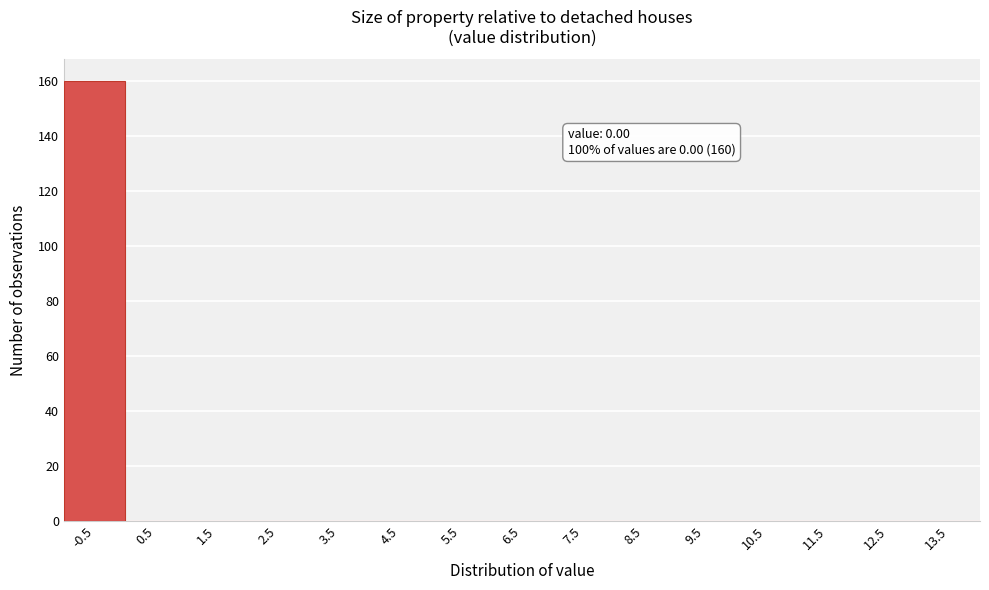

Reading left to right, list all the values displayed in this chart.

-0.5=160	0.5=0	1.5=0	2.5=0	3.5=0	4.5=0	5.5=0	6.5=0	7.5=0	8.5=0	9.5=0	10.5=0	11.5=0	12.5=0	13.5=0